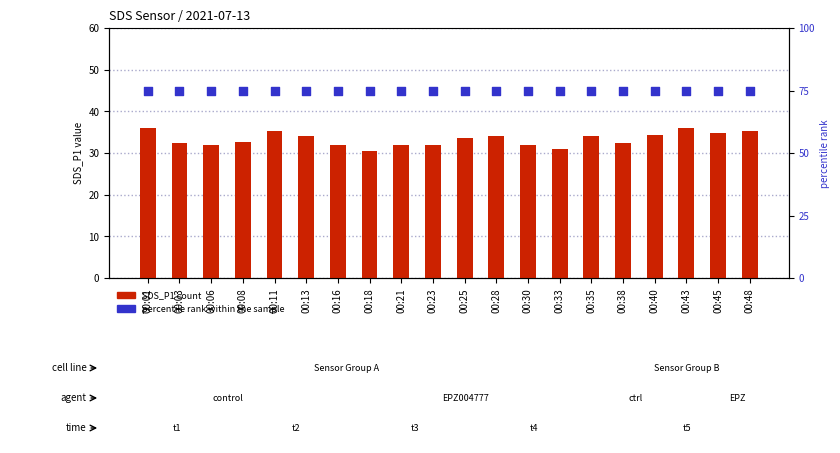

Which series has the widest spread of Y values?

SDS_P1 (count)